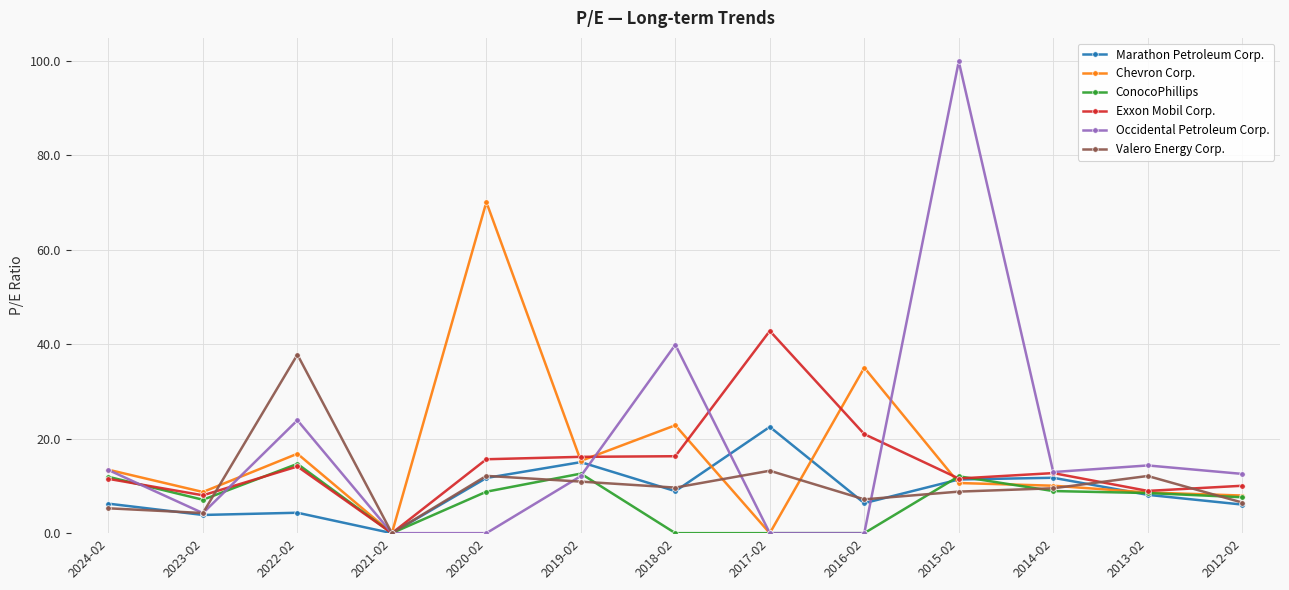

Which label corresponds to the largest value in the chart?

2015-02